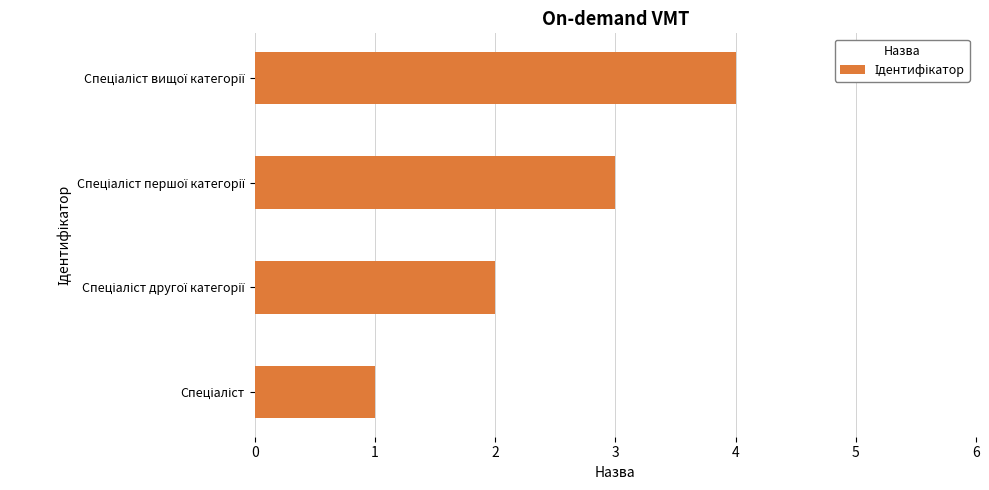

Does the chart contain stacked bars?

No